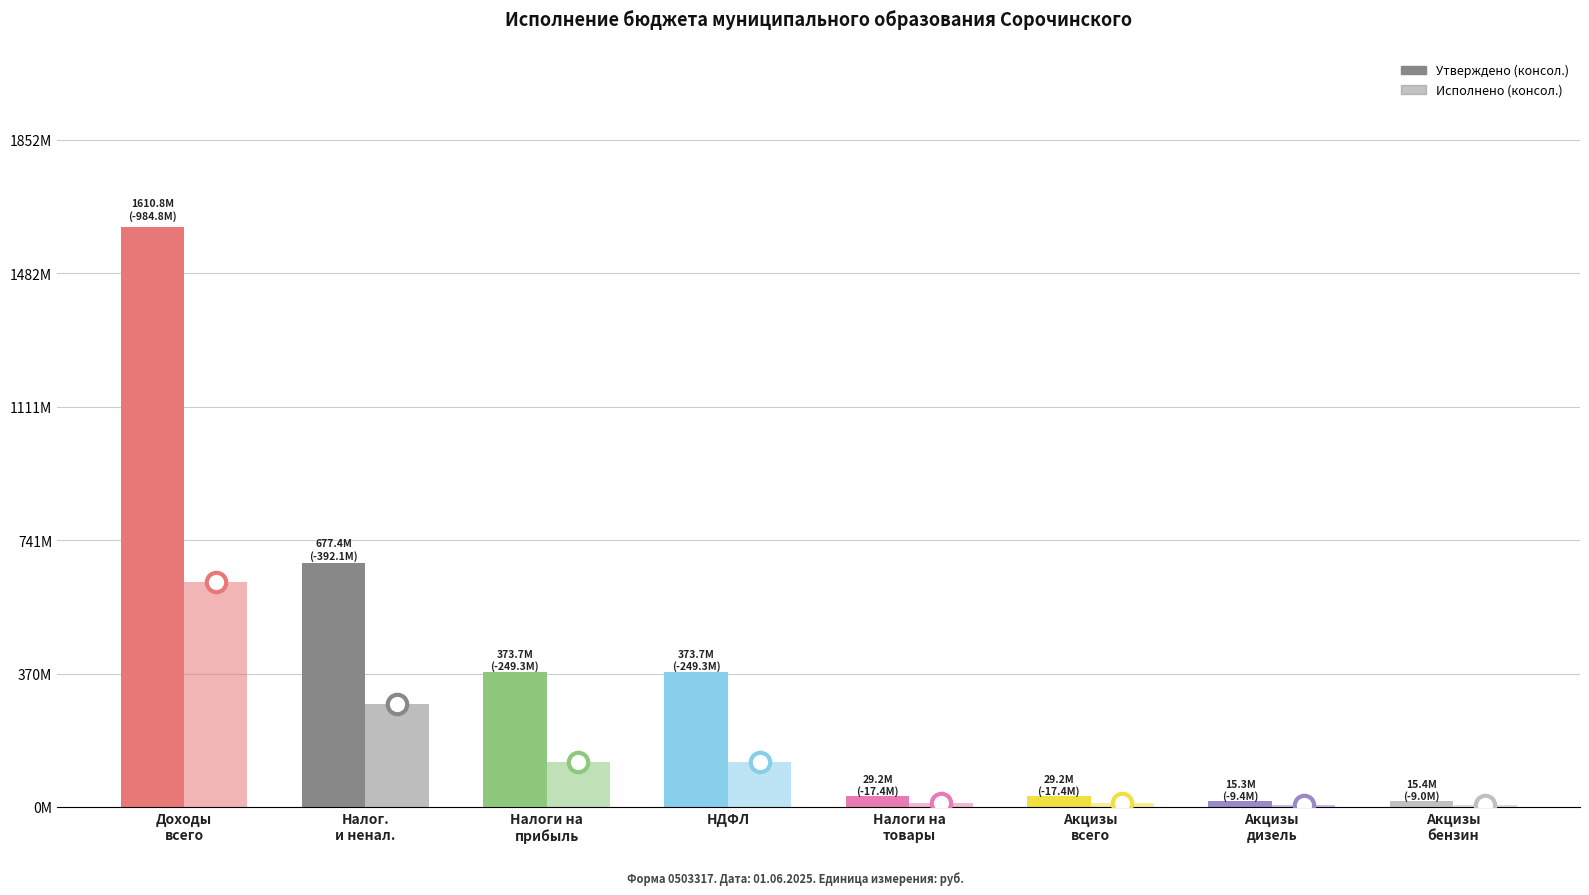

Reading right to left, list all the values displayed in this chart.

Утверждено (консол.): 15432000.0	15280000.0	29216000.0	29216000.0	373654000.0	373654000.0	677370805.0	1610826305.0
Исполнено (консол.): 6411119.6	5877238.9	11804906.8	11804906.8	124368806.5	124368806.5	285250157.0	626010685.2